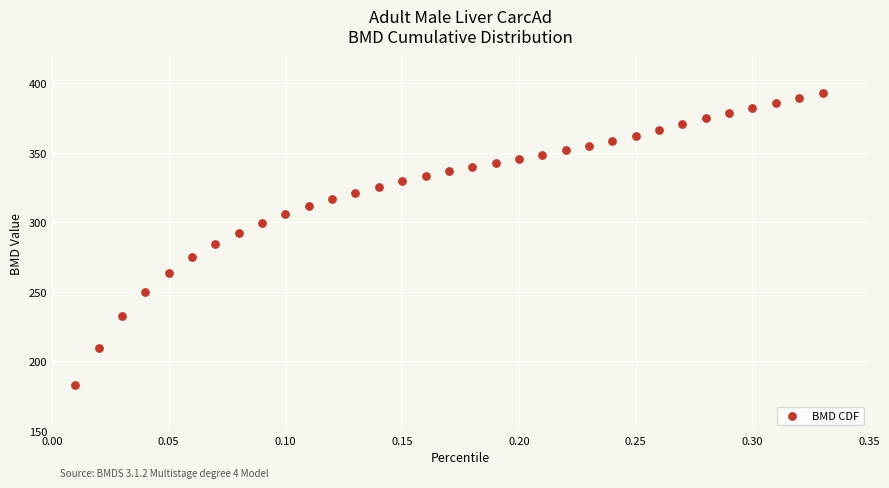

What is the range of X values (max minus min)?

0.3